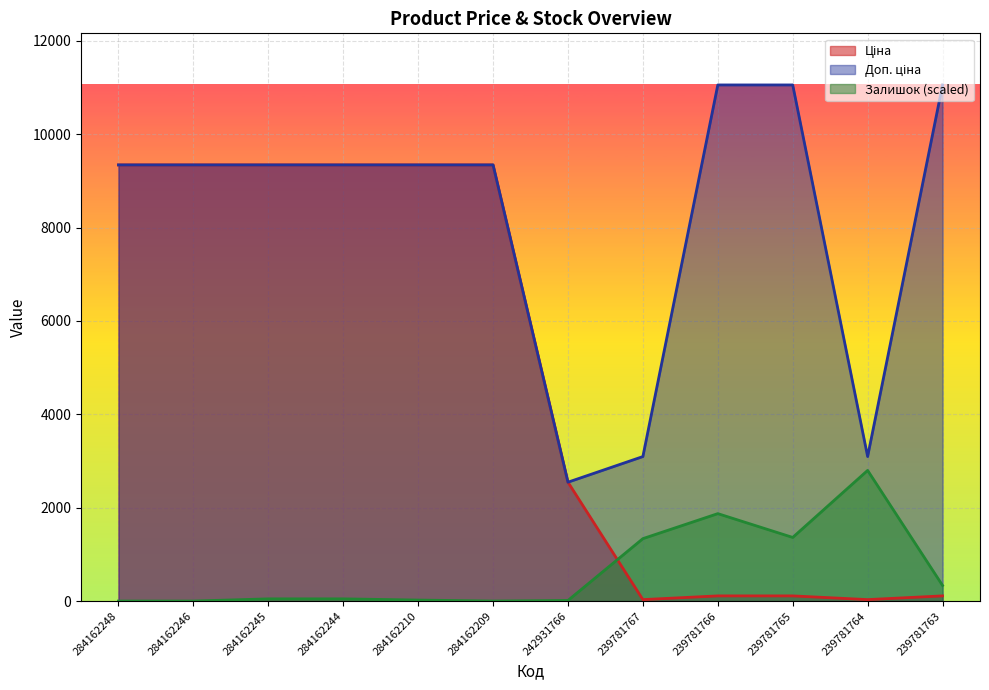

Rank the series by their maximum value, from highest to lowest.

Доп. ціна, Ціна, Залишок